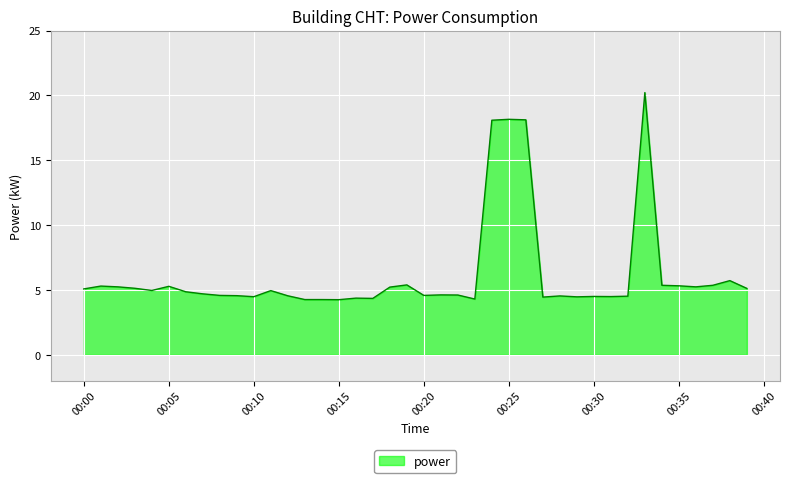

What is the difference between the maximum and minimum values?

16.0